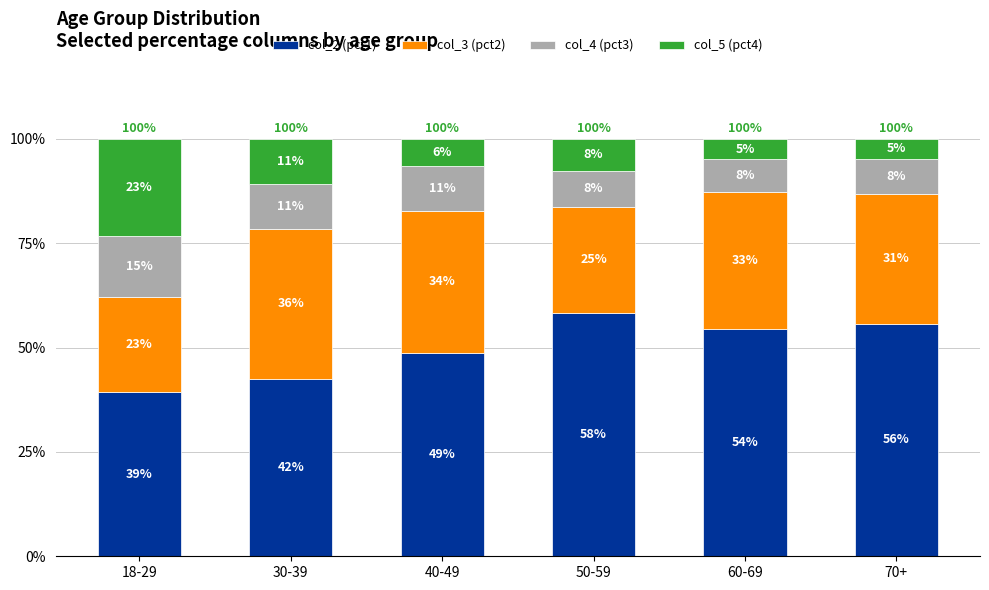

List the labels in order of col_5 (pct4) value, largest first.

18-29, 30-39, 50-59, 40-49, 60-69, 70+